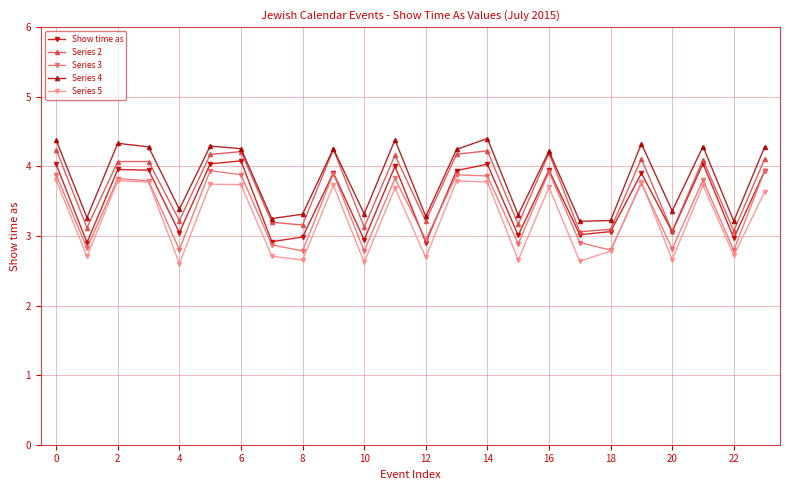

What is the highest value of the Show time as series?

4.1